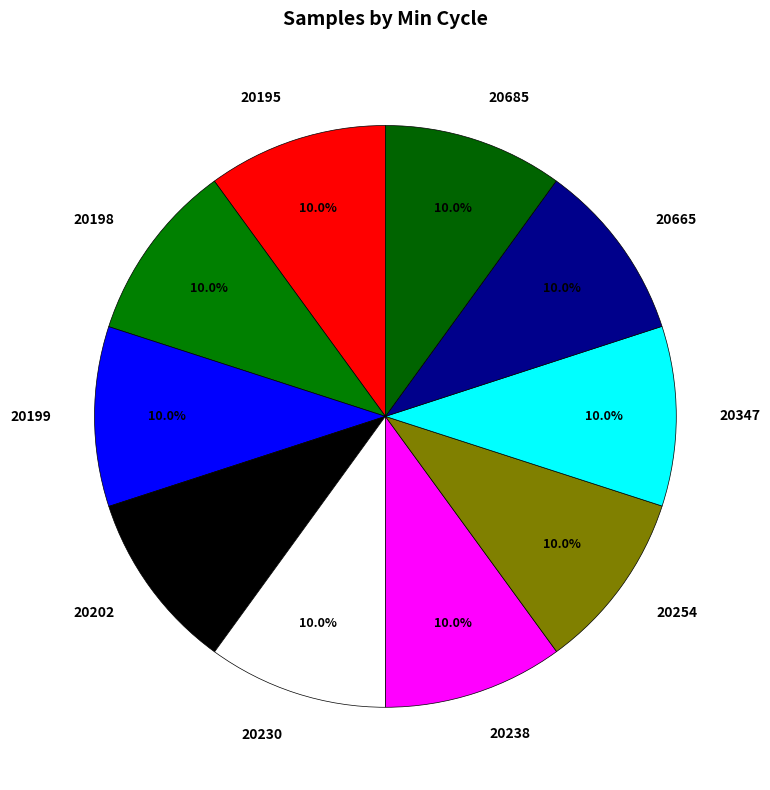

Do 20685 and 20202 together represent more than half of the pie?

No